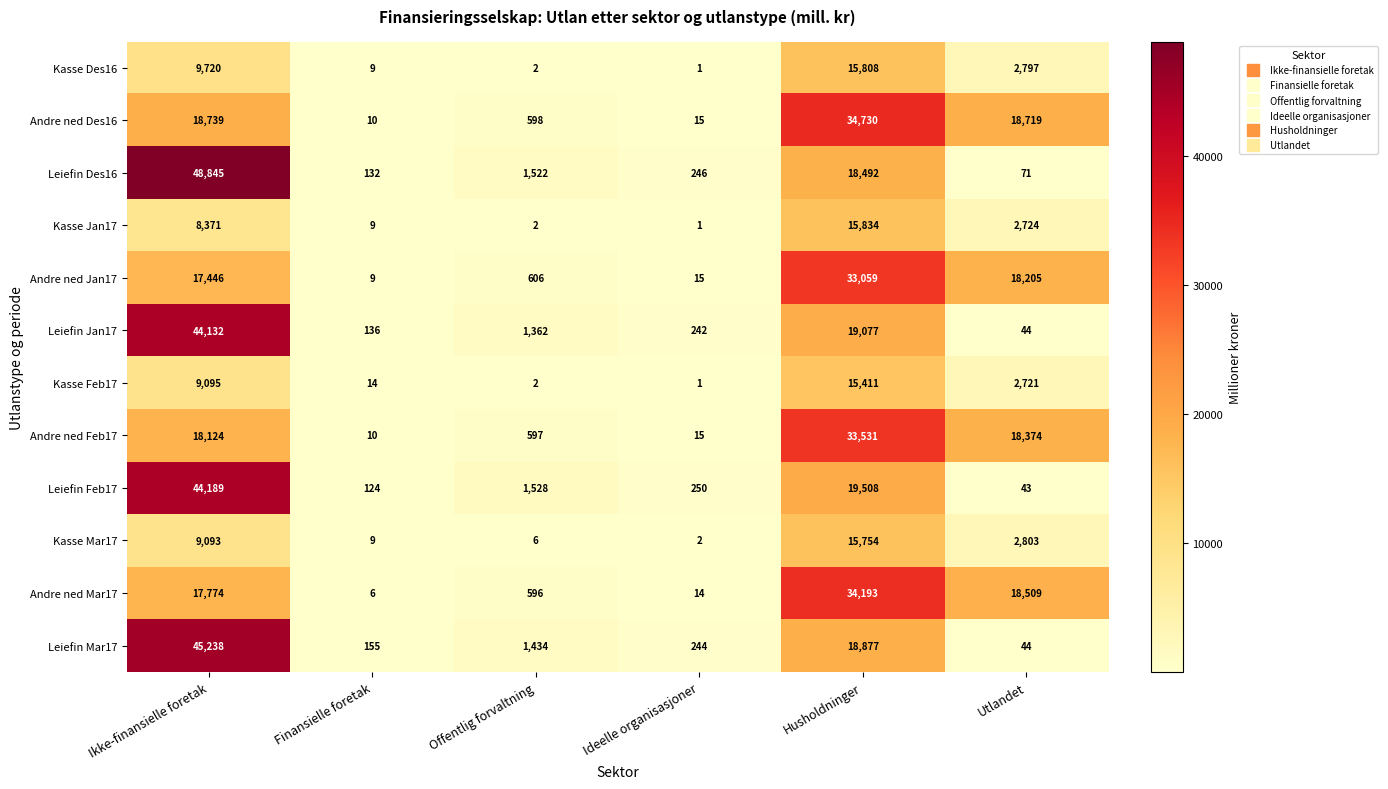

Which label corresponds to the largest value in the chart?

Ikke-finansielle foretak